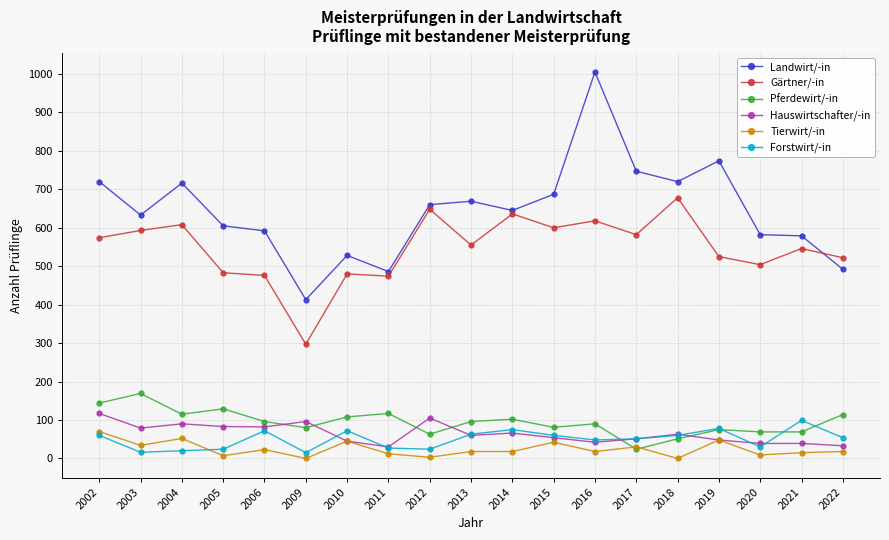

The Hauswirtschafter/-in series shows 117 at 2002. True or false?

True